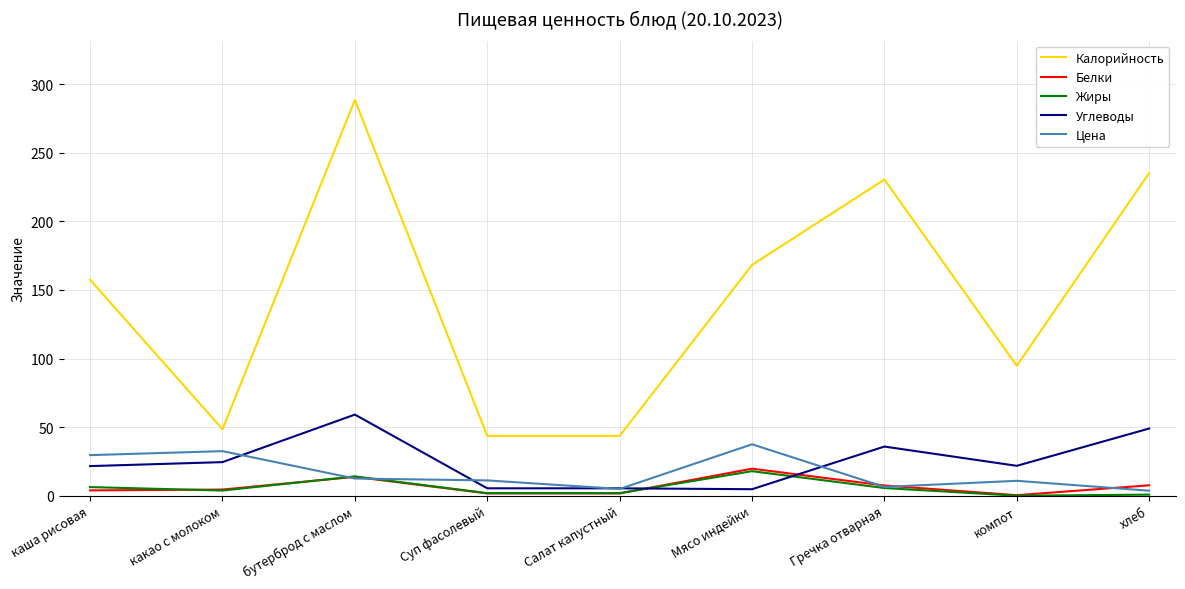

The value of Цена at какао с молоком is 22.3. True or false?

False